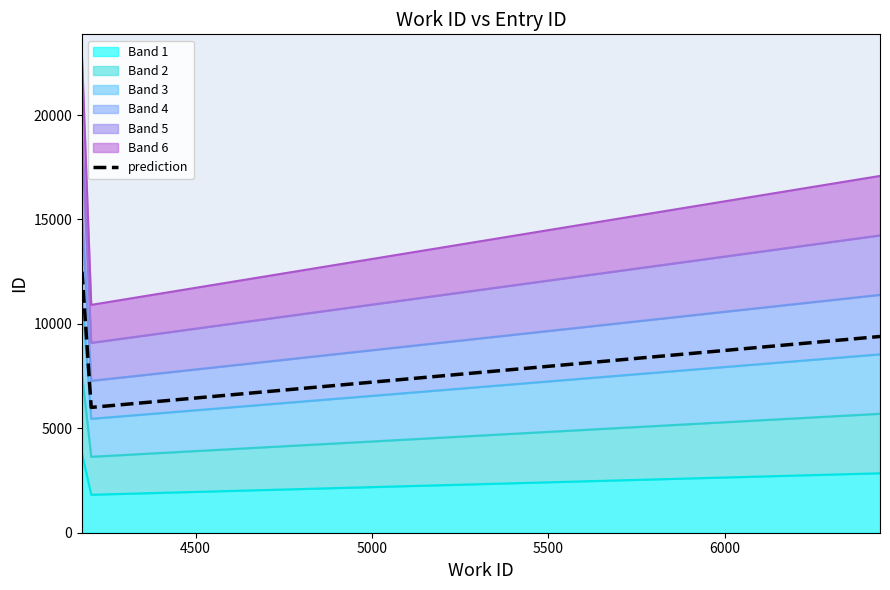

What is the difference between the maximum and minimum values?

6500.5